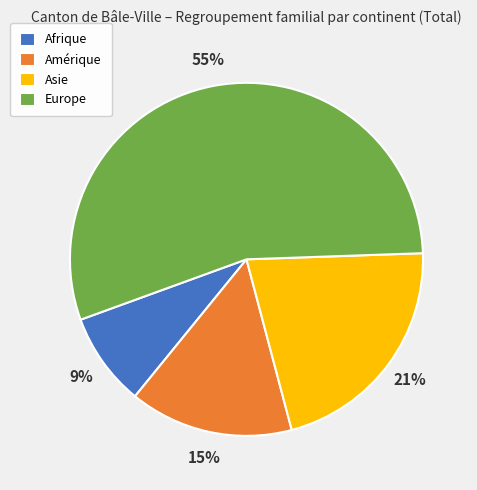

Is there any slice that represents more than half of the pie?

Yes